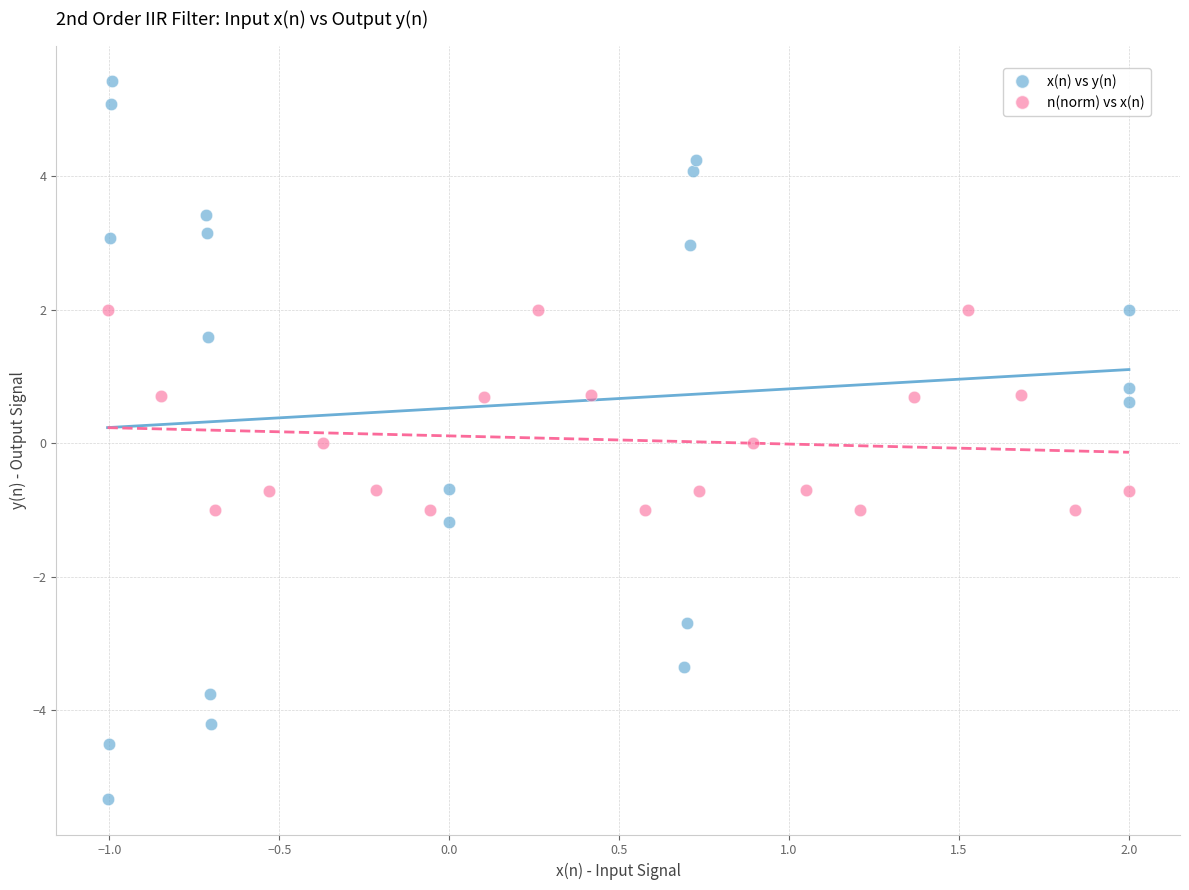

Which series has the widest spread of Y values?

x(n) vs y(n)